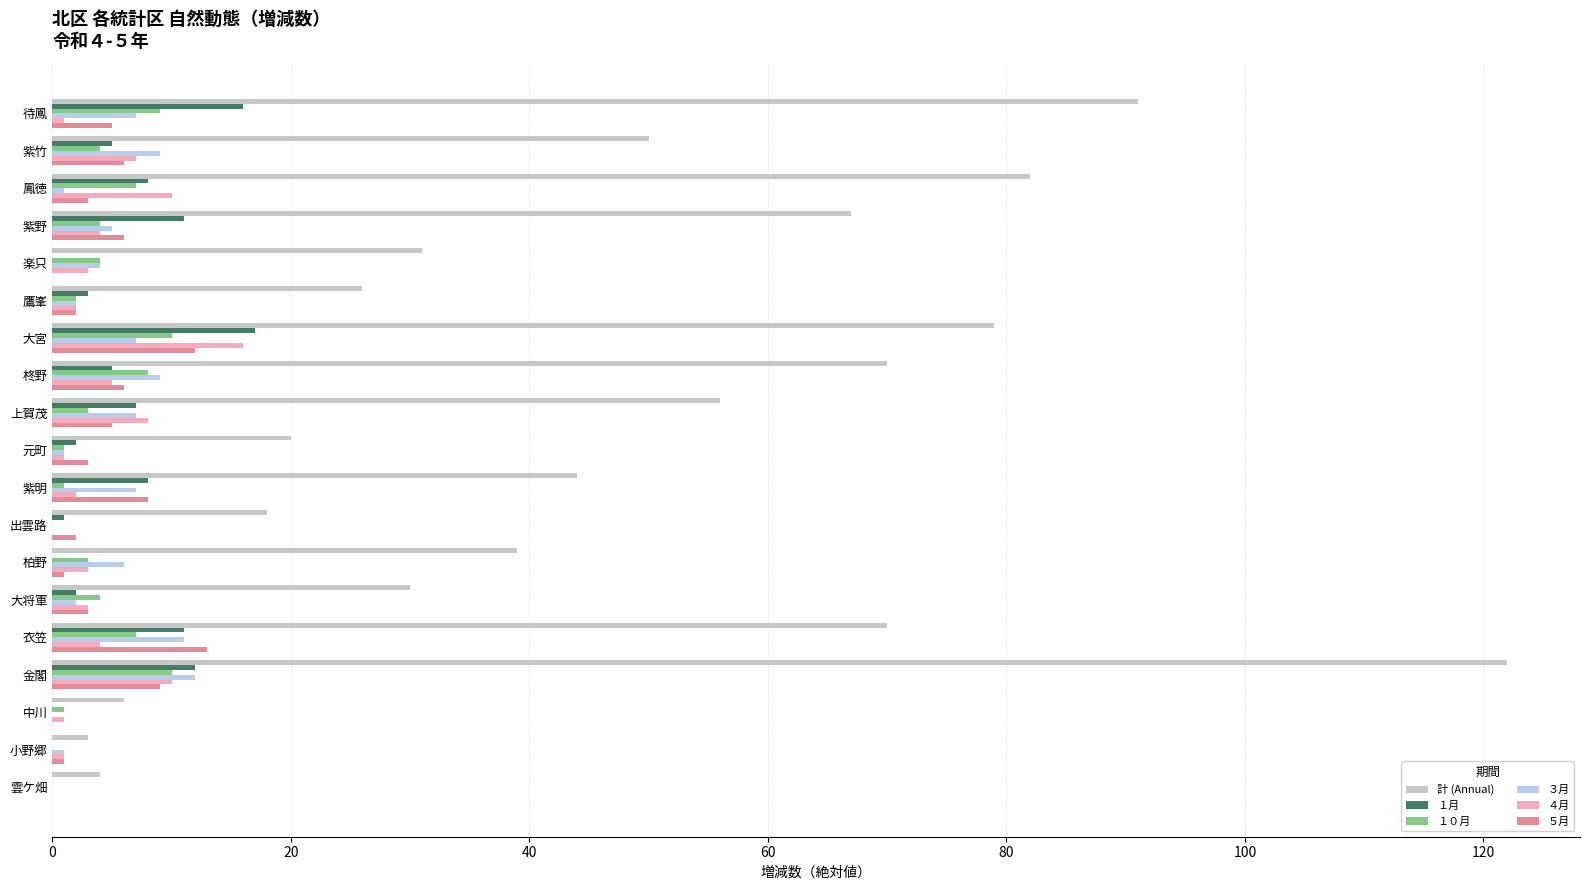

The 計 (Annual) series shows 82 at 鳳徳. True or false?

True